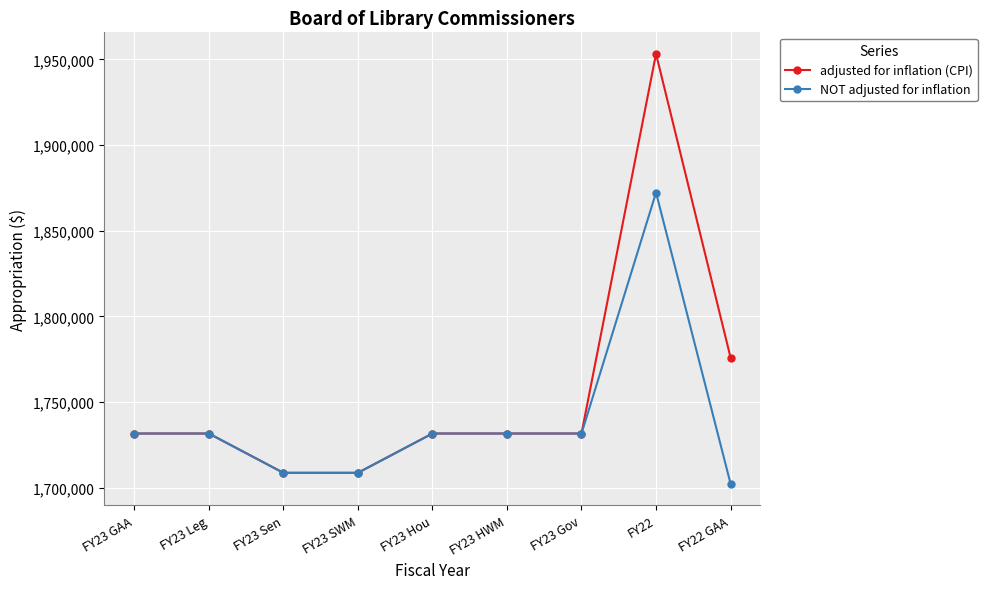

The value of NOT adjusted for inflation at FY23 Gov is 2982661. True or false?

False